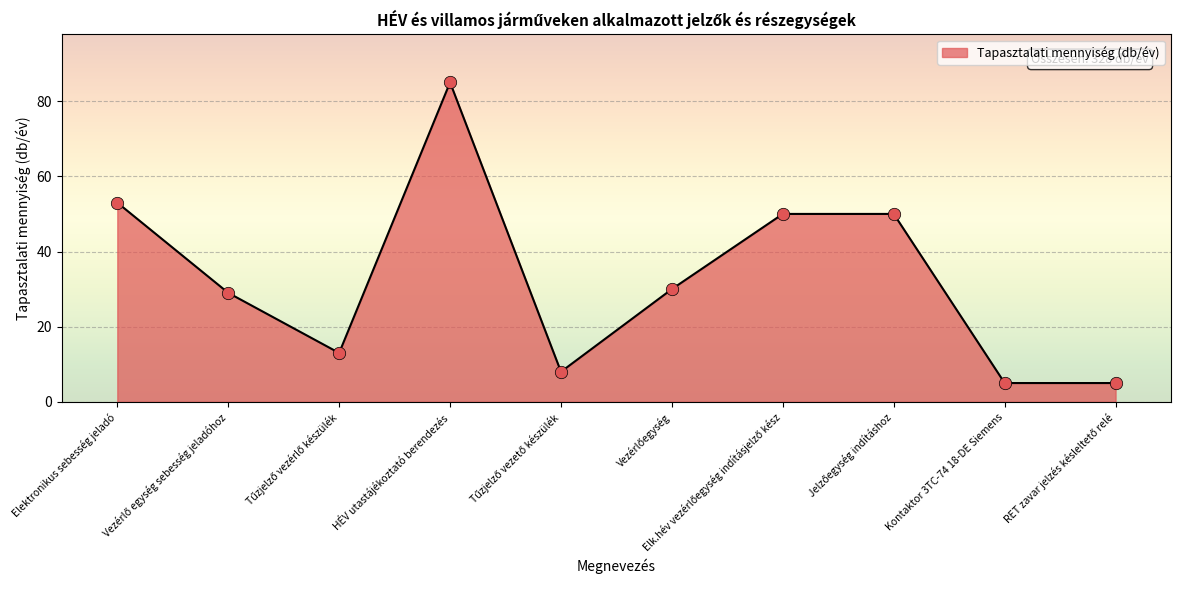

Which has a higher value, Kontaktor 3TC-74 18-DE Siemens or HÉV utastájékoztató berendezés?

HÉV utastájékoztató berendezés